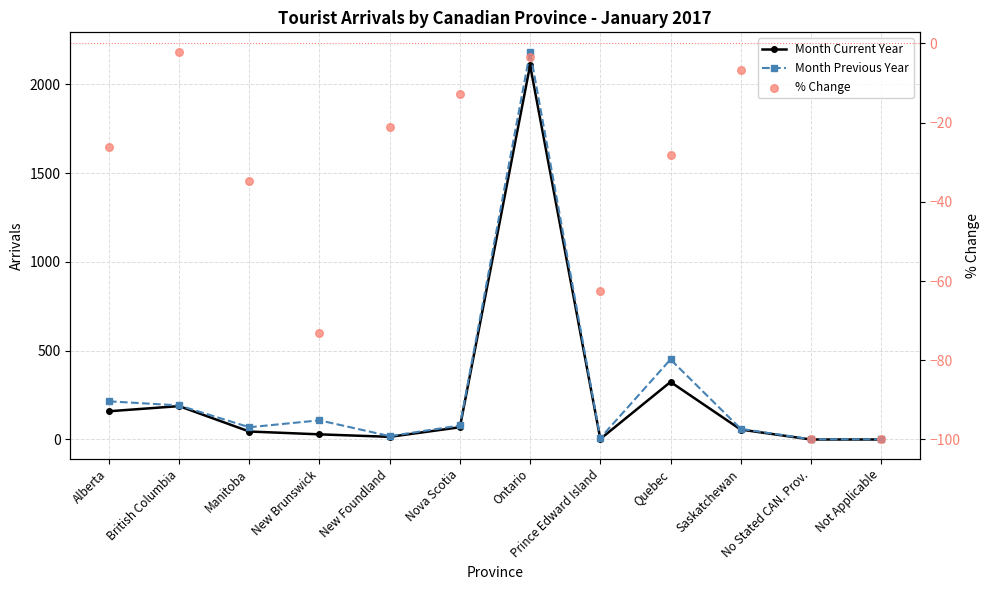

At which category is the sum across all series the highest?

Ontario